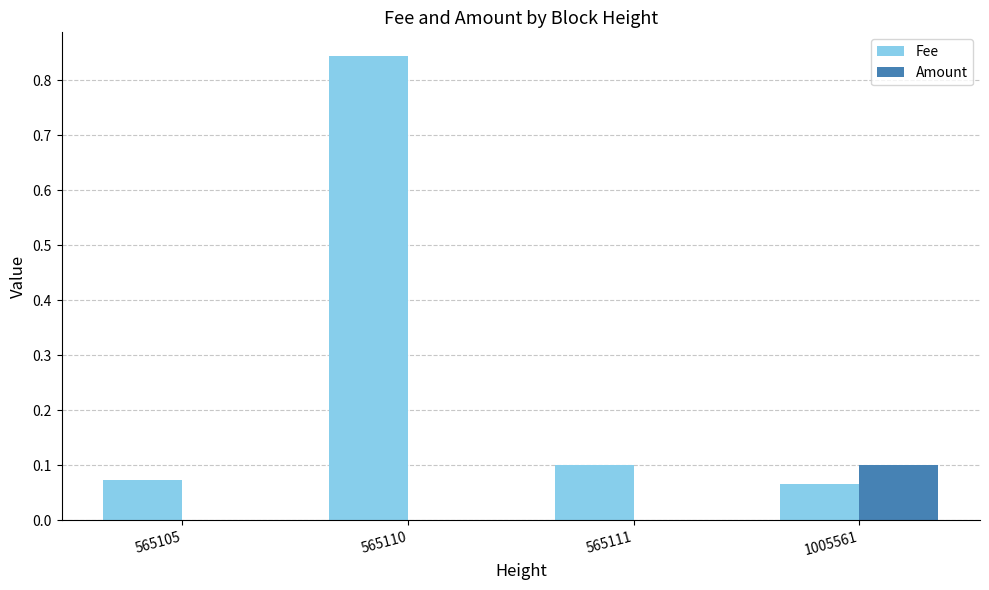

What is the sum of all Fee values?

1.1